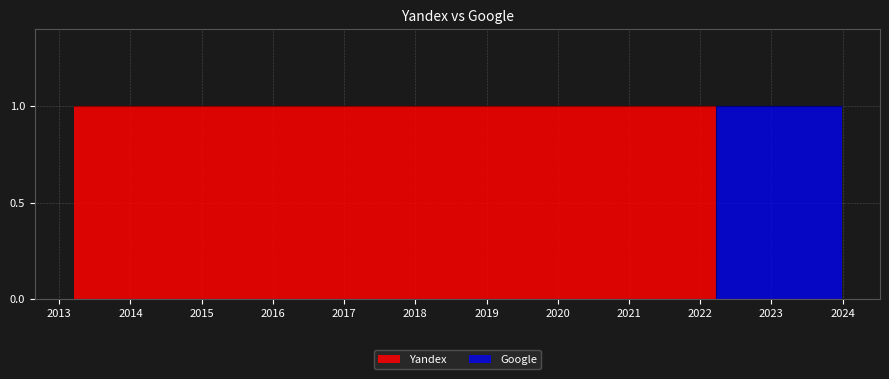

Rank the series by their average value, from lowest to highest.

Google, Yandex